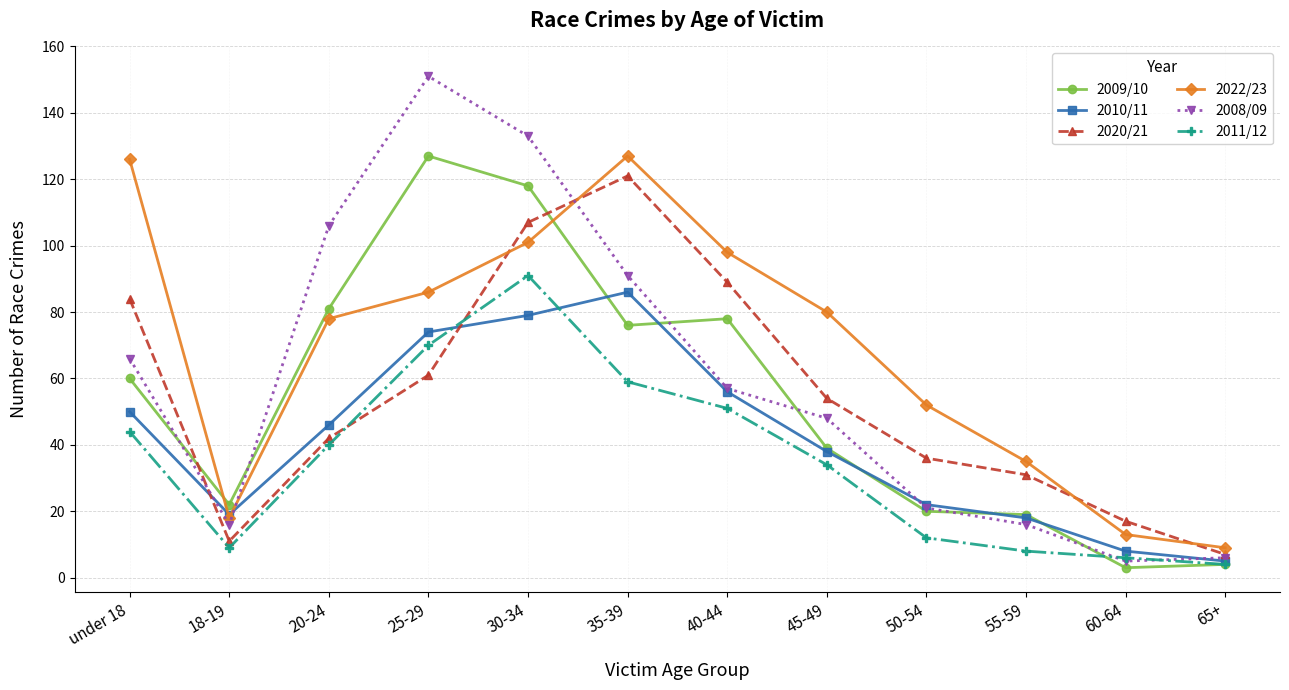

Reading left to right, what are all the values shown in this chart?

2009/10: 60	22	81	127	118	76	78	39	20	19	3	4
2010/11: 50	19	46	74	79	86	56	38	22	18	8	5
2020/21: 84	11	42	61	107	121	89	54	36	31	17	7
2022/23: 126	18	78	86	101	127	98	80	52	35	13	9
2008/09: 66	16	106	151	133	91	57	48	21	16	5	6
2011/12: 44	9	40	70	91	59	51	34	12	8	6	4